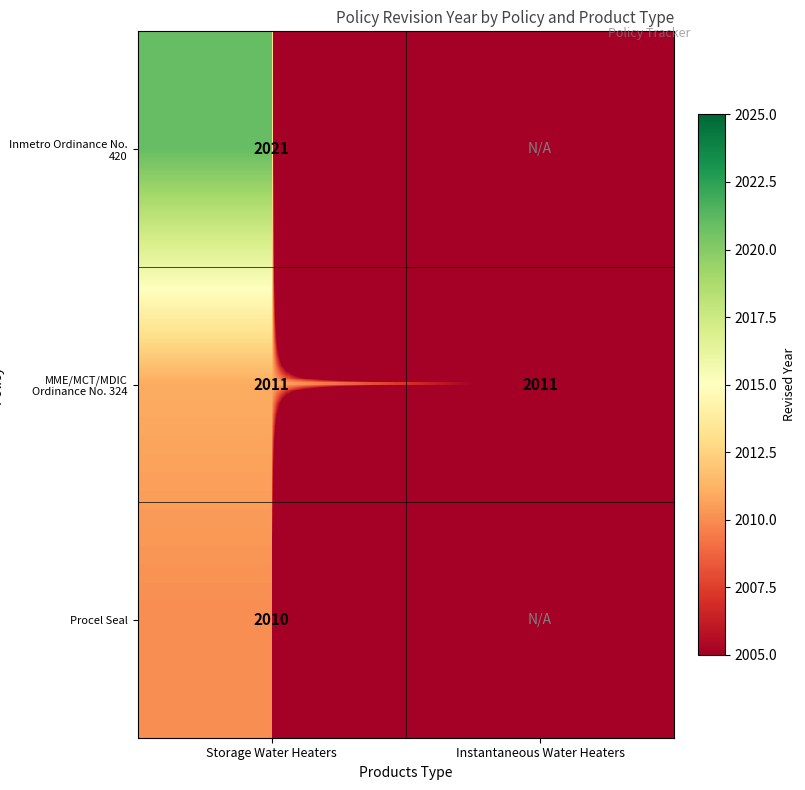

What is the spread (max minus min) of values at Storage Water Heaters?

11